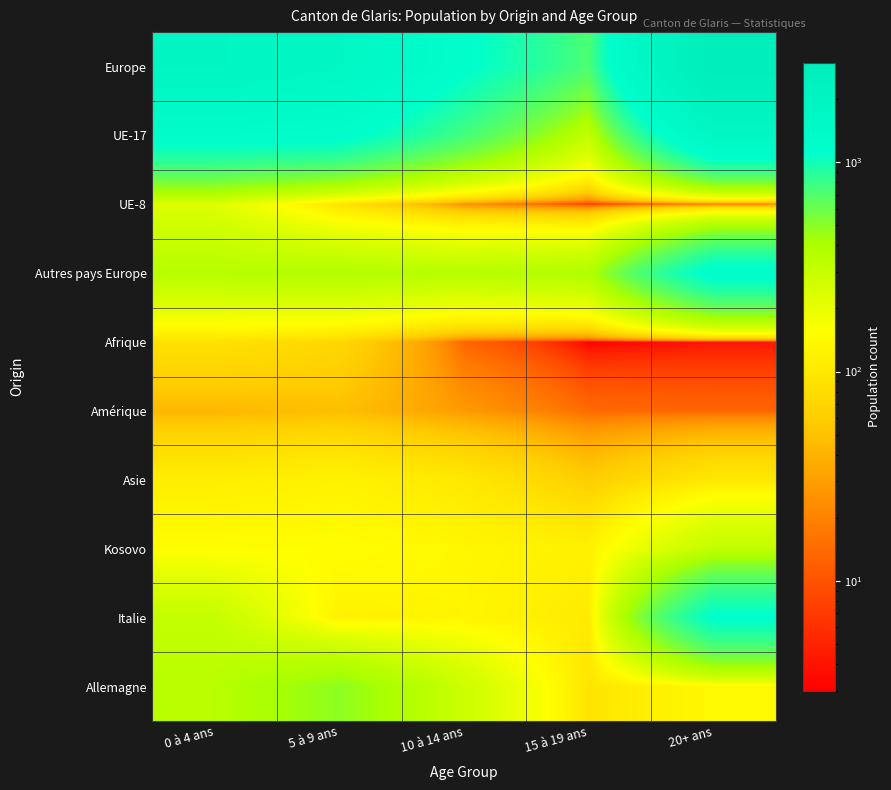

Reading right to left, what are all the values shown in this chart?

Europe: 20+ ans=2986	15 à 19 ans=719	10 à 14 ans=1149	5 à 9 ans=1685	0 à 4 ans=1882
UE-17: 20+ ans=1662	15 à 19 ans=309	10 à 14 ans=755	5 à 9 ans=1205	0 à 4 ans=1234
UE-8: 20+ ans=15	15 à 19 ans=6	10 à 14 ans=23	5 à 9 ans=89	0 à 4 ans=228
Autres pays Europe: 20+ ans=1212	15 à 19 ans=378	10 à 14 ans=349	5 à 9 ans=365	0 à 4 ans=349
Afrique: 20+ ans=4	15 à 19 ans=3	10 à 14 ans=13	5 à 9 ans=73	0 à 4 ans=88
Amérique: 20+ ans=13	15 à 19 ans=14	10 à 14 ans=28	5 à 9 ans=48	0 à 4 ans=43
Asie: 20+ ans=100	15 à 19 ans=60	10 à 14 ans=100	5 à 9 ans=121	0 à 4 ans=111
Kosovo: 20+ ans=310	15 à 19 ans=119	10 à 14 ans=132	5 à 9 ans=151	0 à 4 ans=149
Italie: 20+ ans=1138	15 à 19 ans=105	10 à 14 ans=131	5 à 9 ans=119	0 à 4 ans=305
Allemagne: 20+ ans=139	15 à 19 ans=93	10 à 14 ans=276	5 à 9 ans=487	0 à 4 ans=350